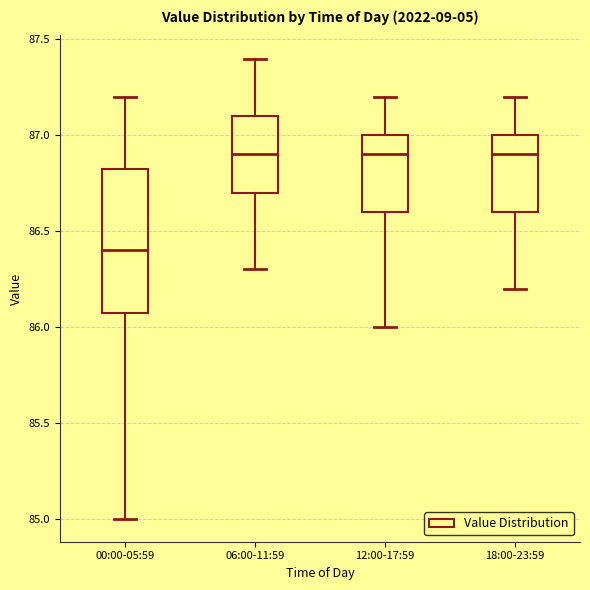

Where does the upper whisker of the box for 00:00-05:59 end on the y-axis? The values are not printed on the chart, so give them approximately, as read against the axis.

87.20